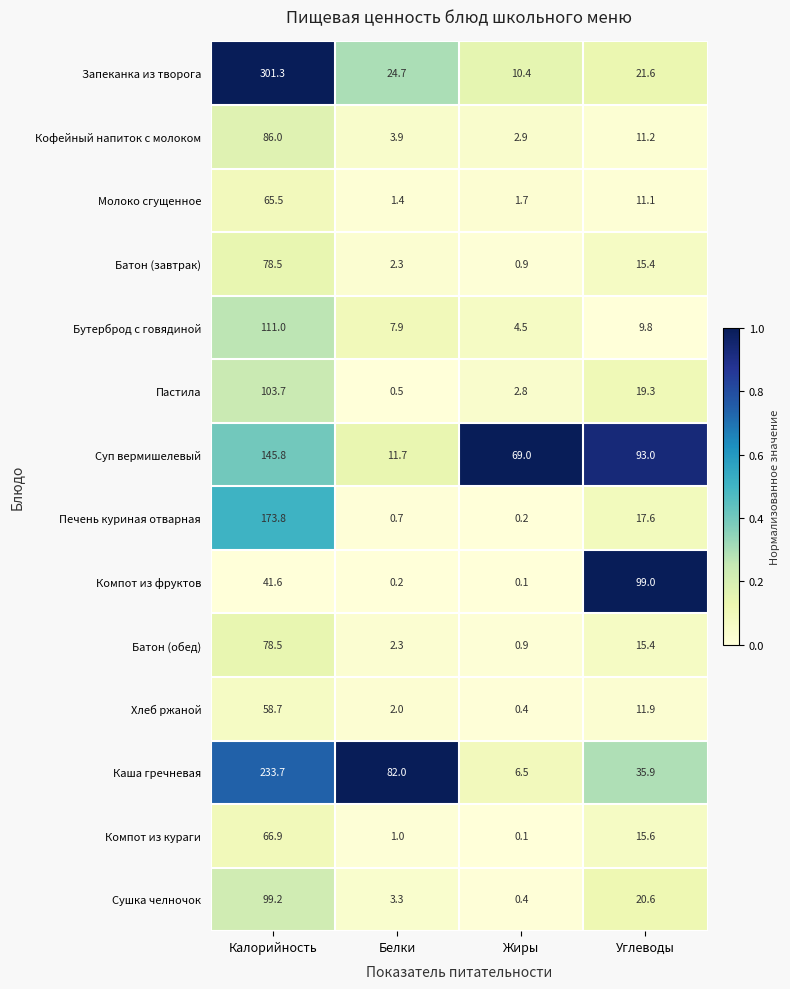

At how many categories does at least one series exceed 0?

4